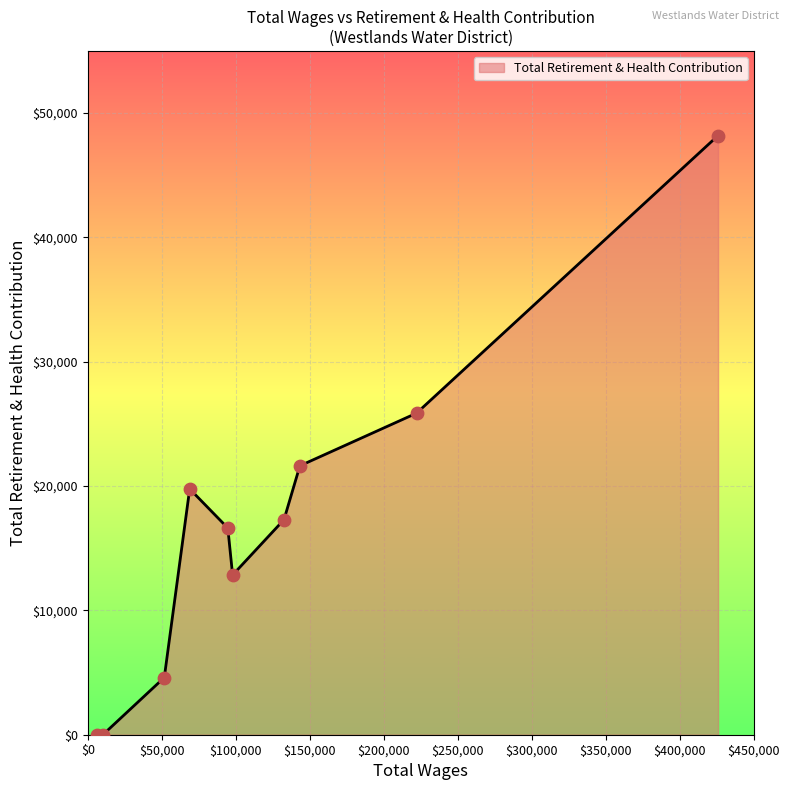

What is the greatest value displayed?

48193